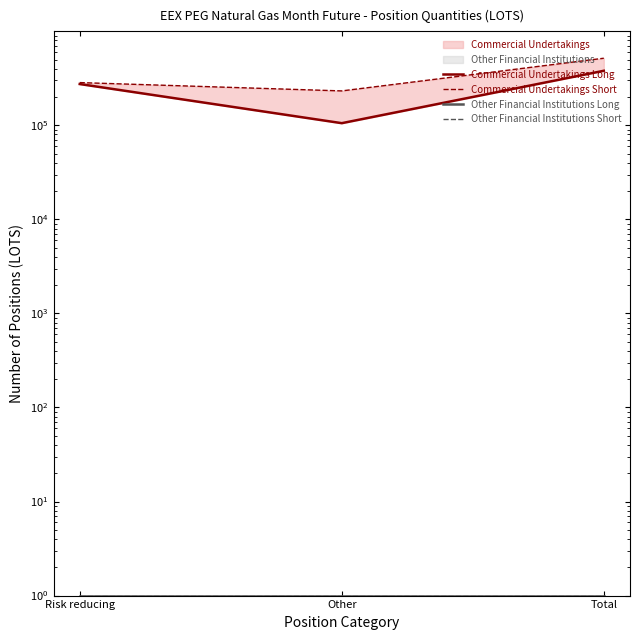

Read the Commercial Undertakings Short value at Total, to the nearest 10.

517470